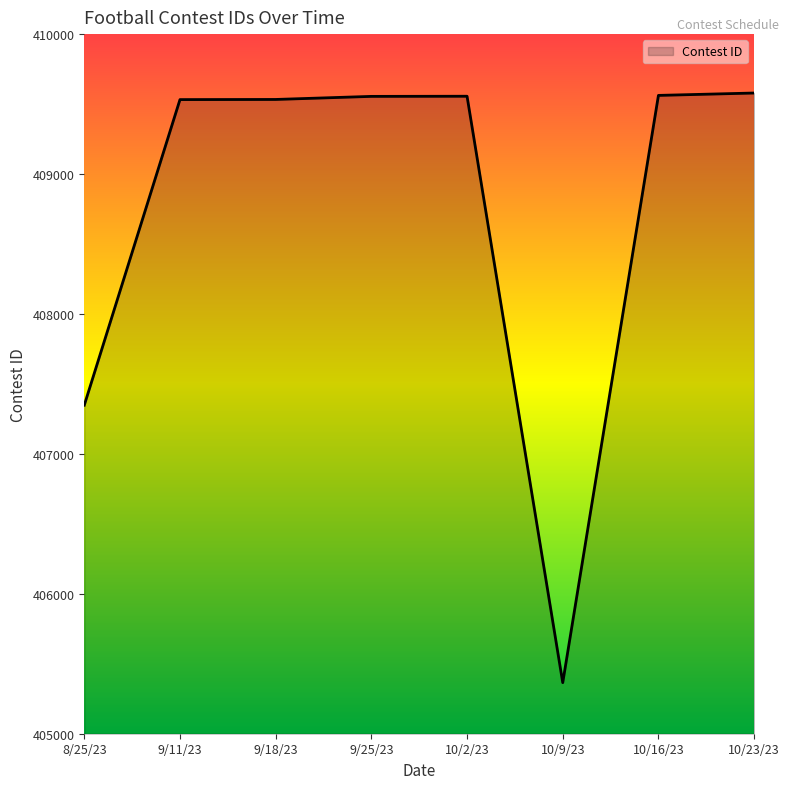

Between 10/9/23 and 9/11/23, which is larger?

9/11/23